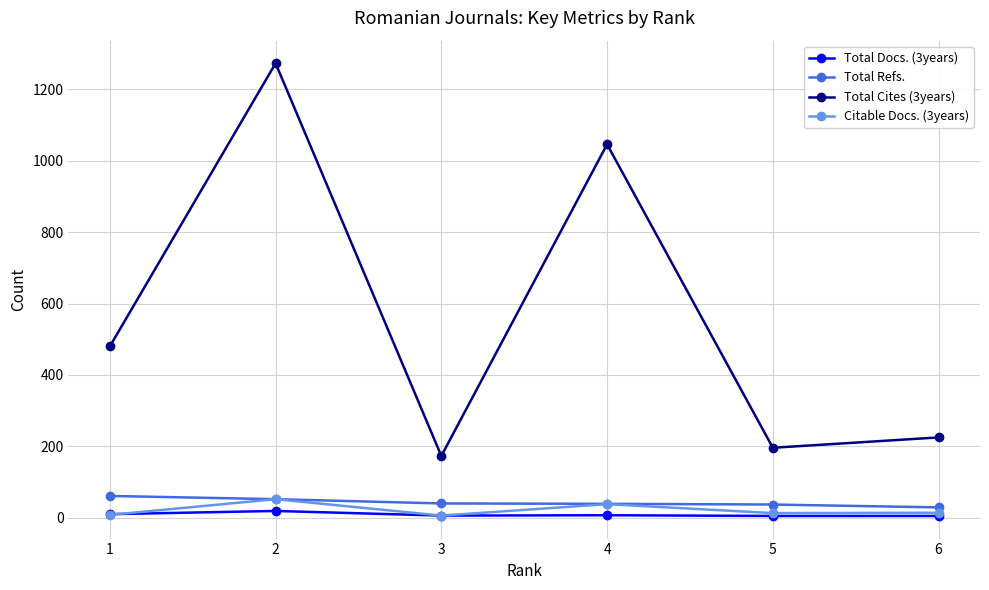

Which series has the widest spread of values?

Total Cites (3years)